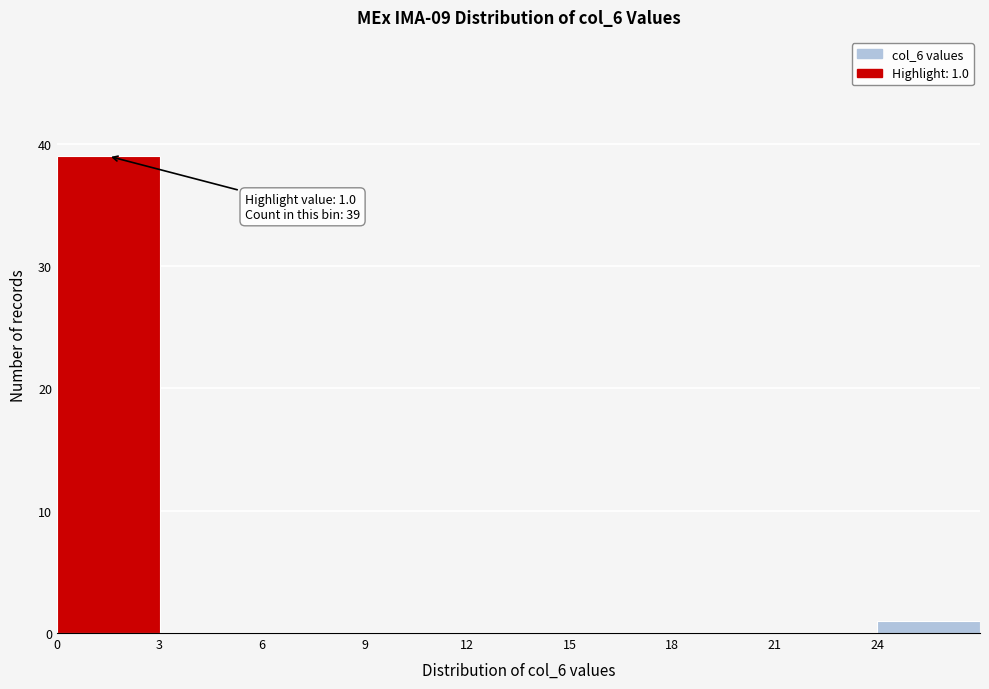

Over which range of the x-axis is the bar tallest?

0 to 3